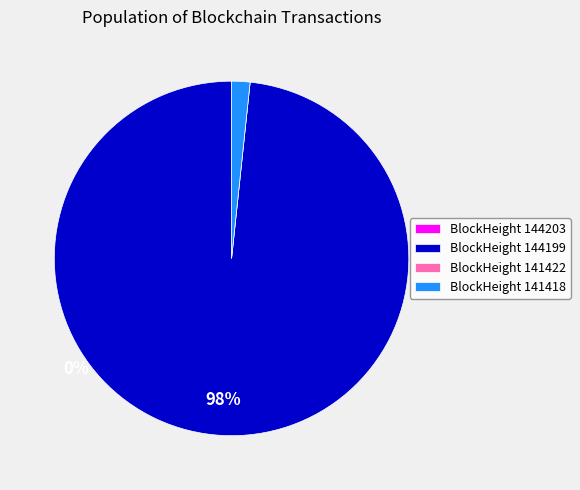

What is the largest slice in the pie chart?

BlockHeight 144199